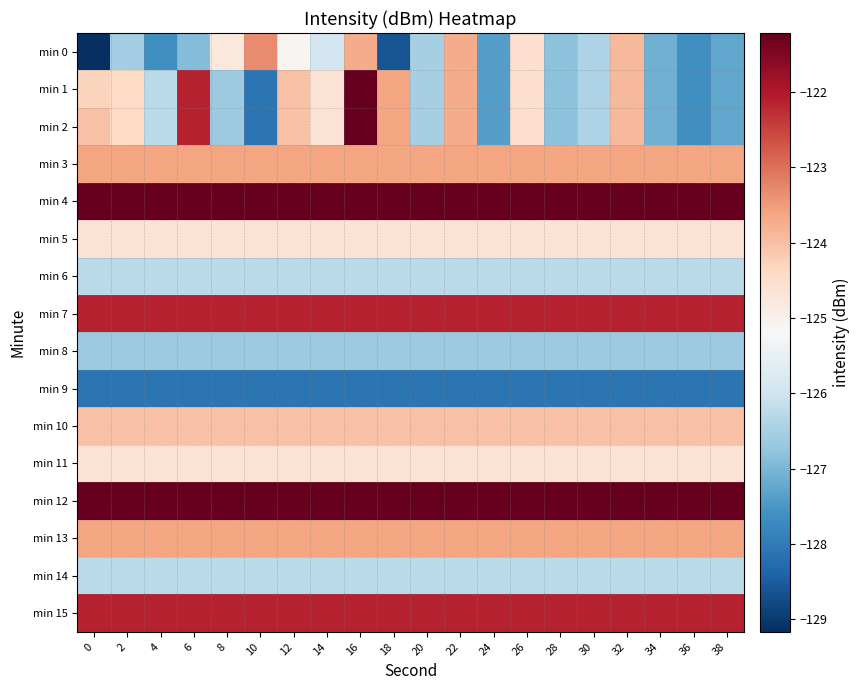

What is the maximum value shown in the chart?

-121.2